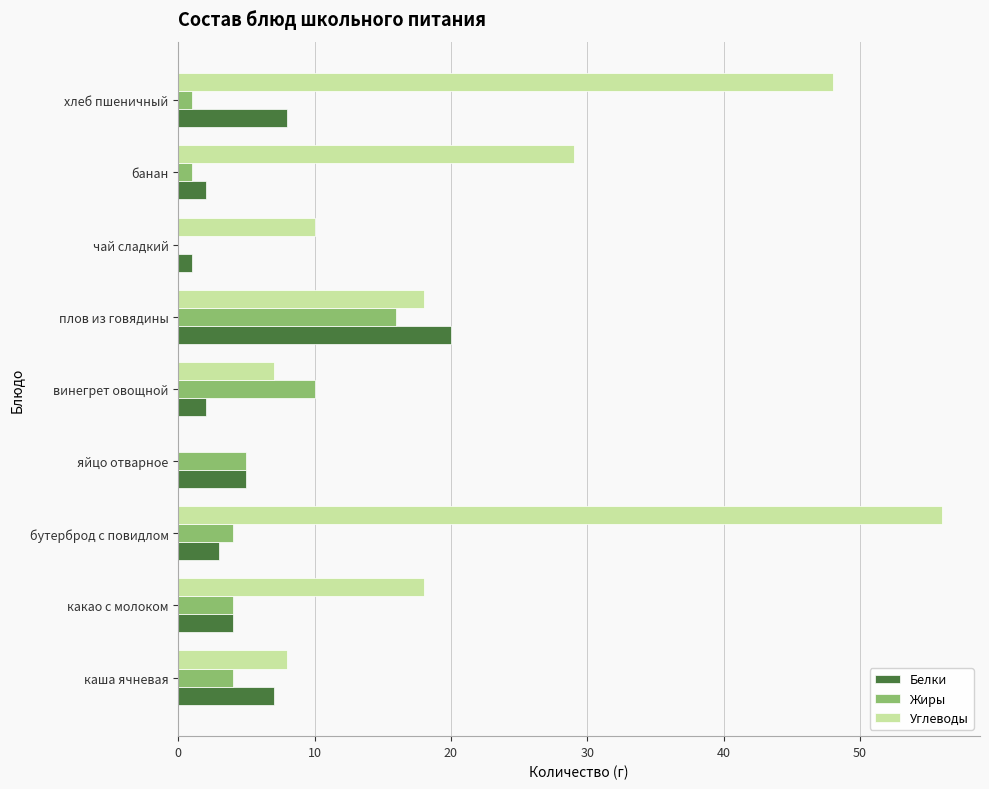

Which series has the largest total across all categories?

Углеводы